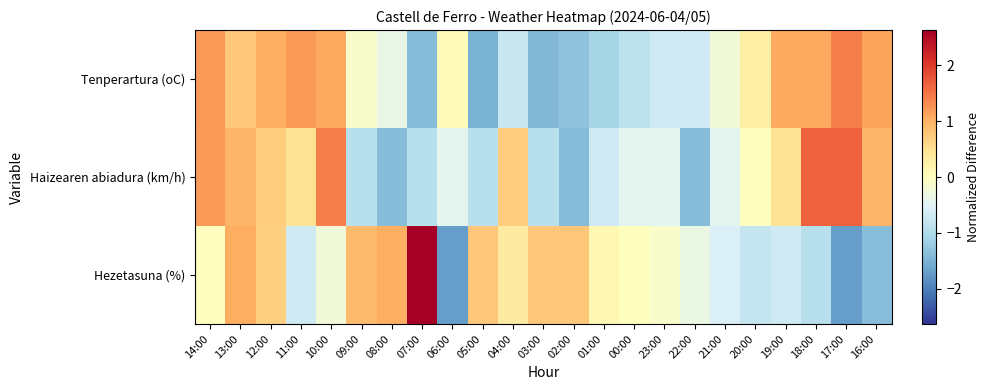

Which has a higher value, 10:00 or 16:00?

16:00